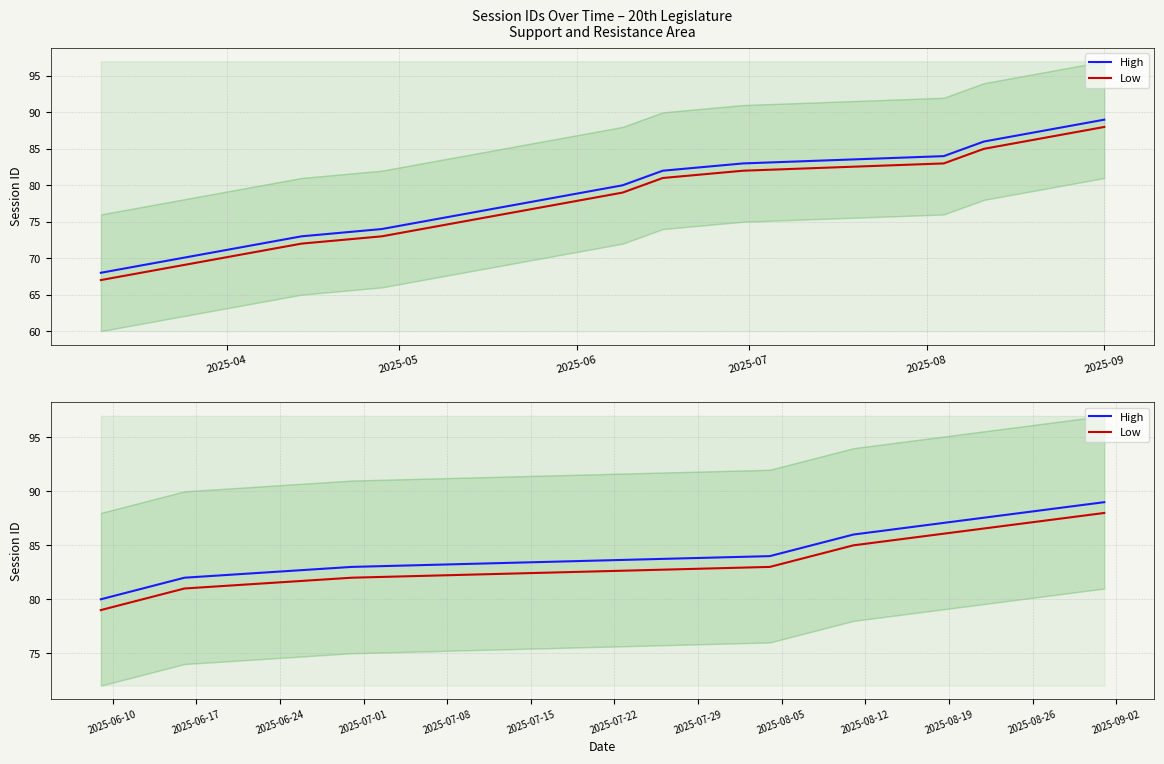

True or false: Low and High cross at least once.

False